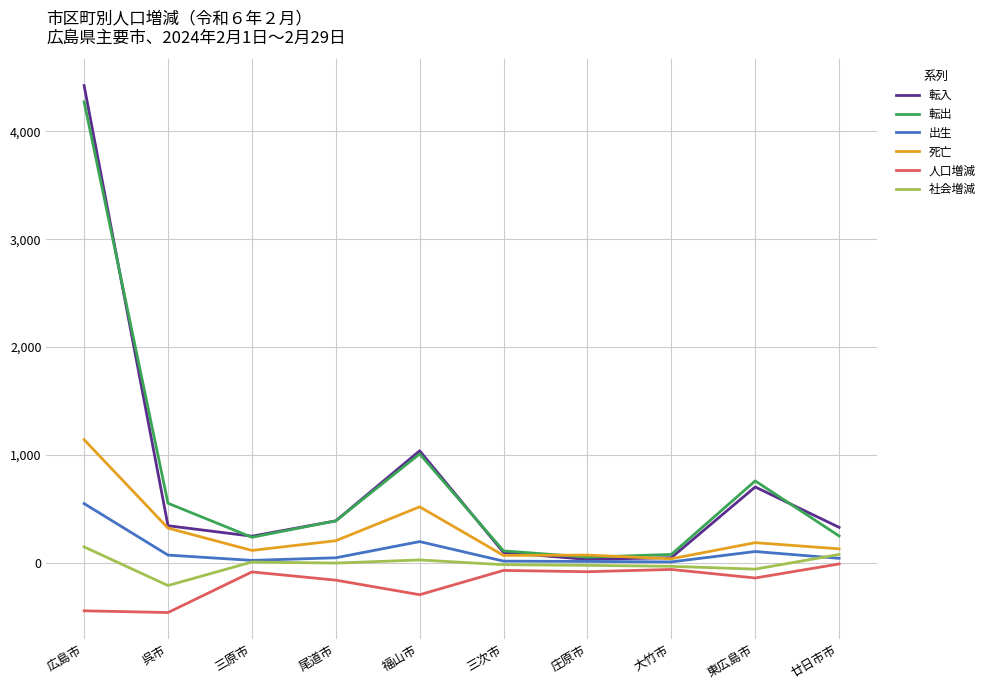

The 社会増減 series shows -208 at 呉市. True or false?

True